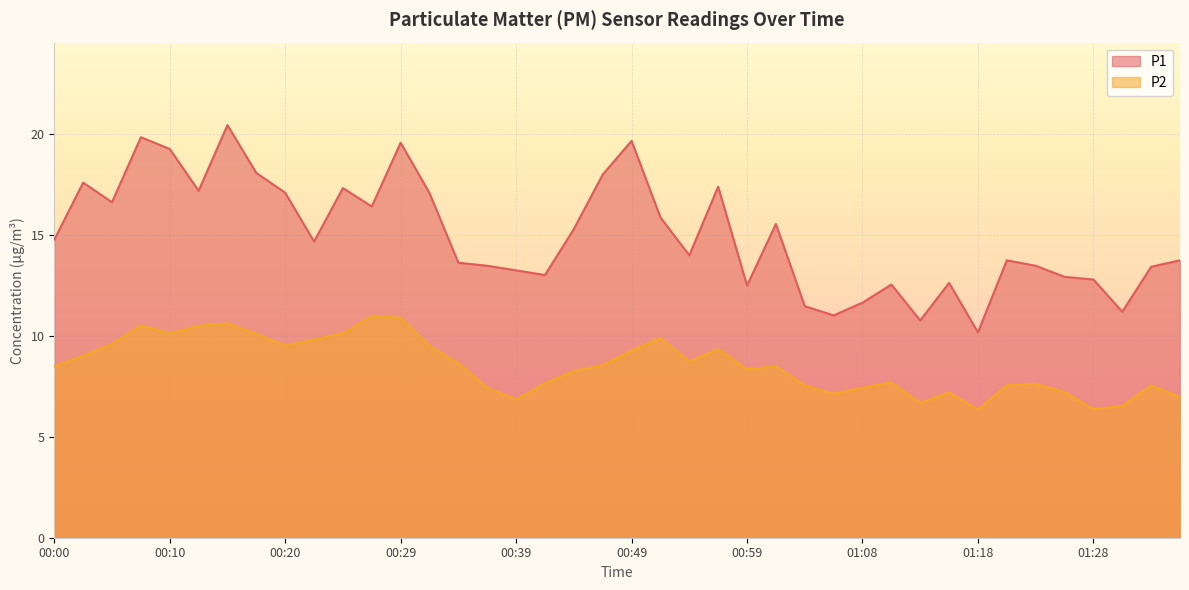

Rank the series by their average value, from lowest to highest.

P2, P1